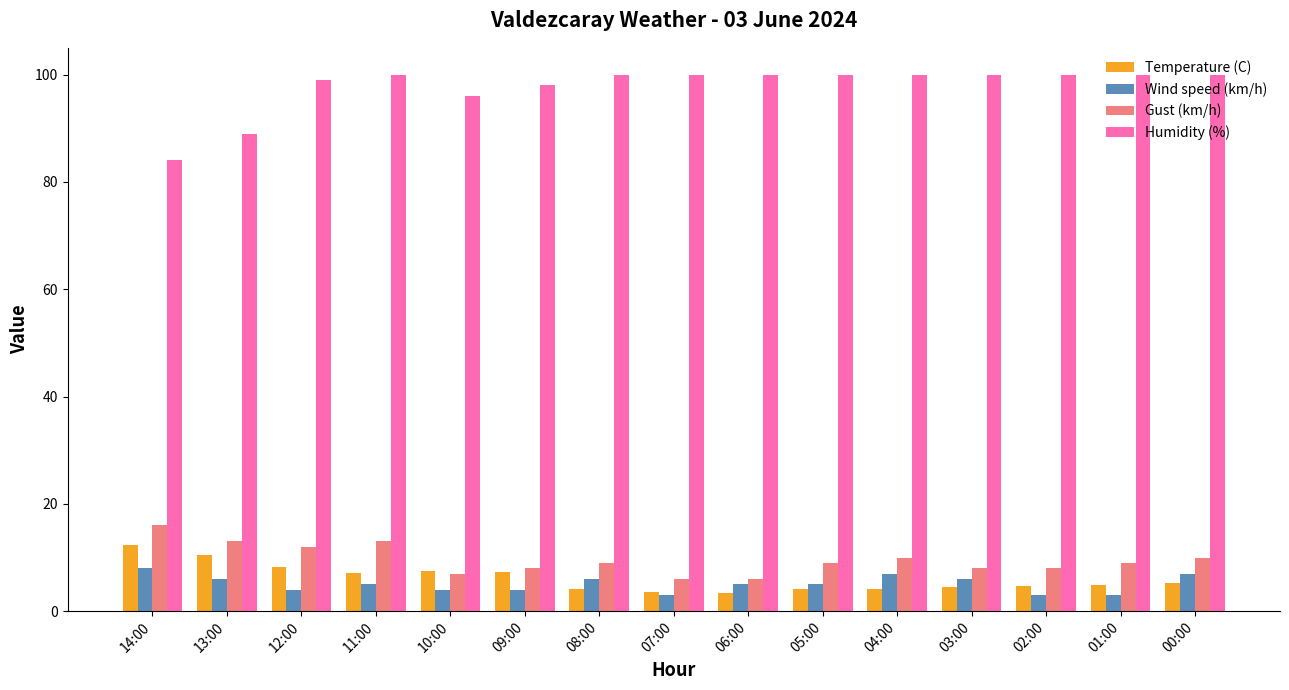

What is the difference between the second highest and second lowest values in the Humidity (%) series?

11.0